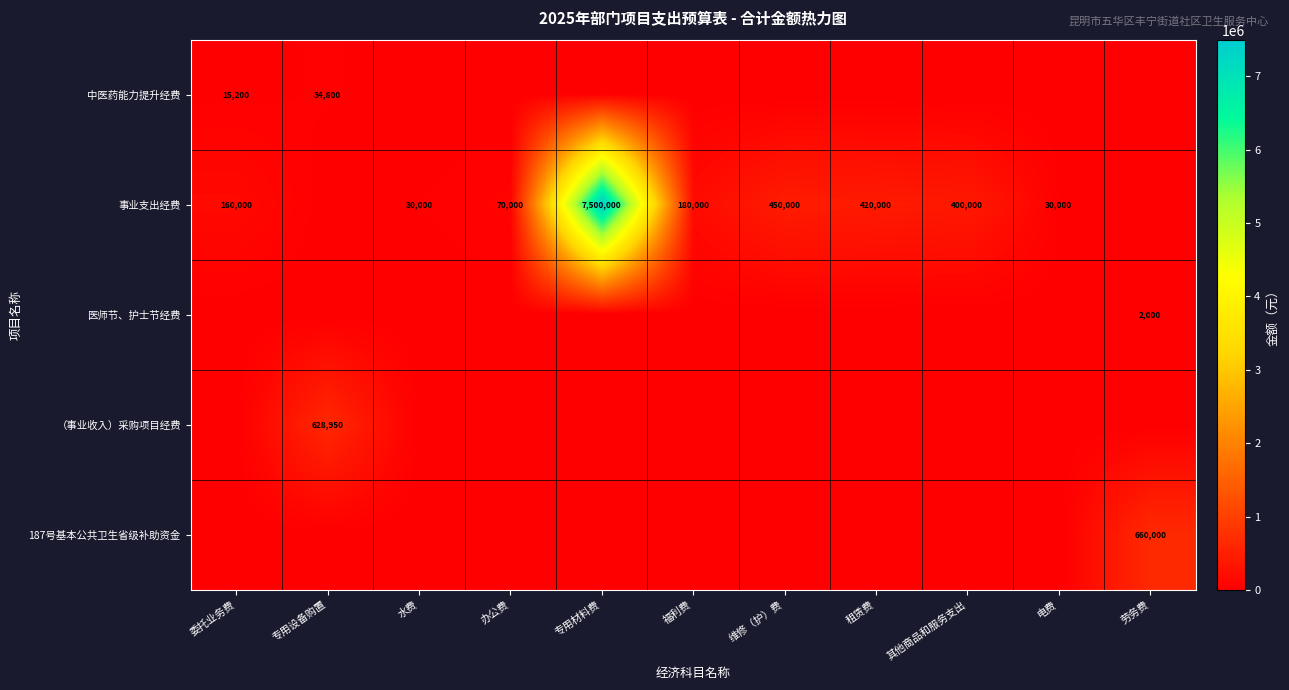

True or false: （事业收入）采购项目经费 has a value of 1083223 at 专用设备购置.

False